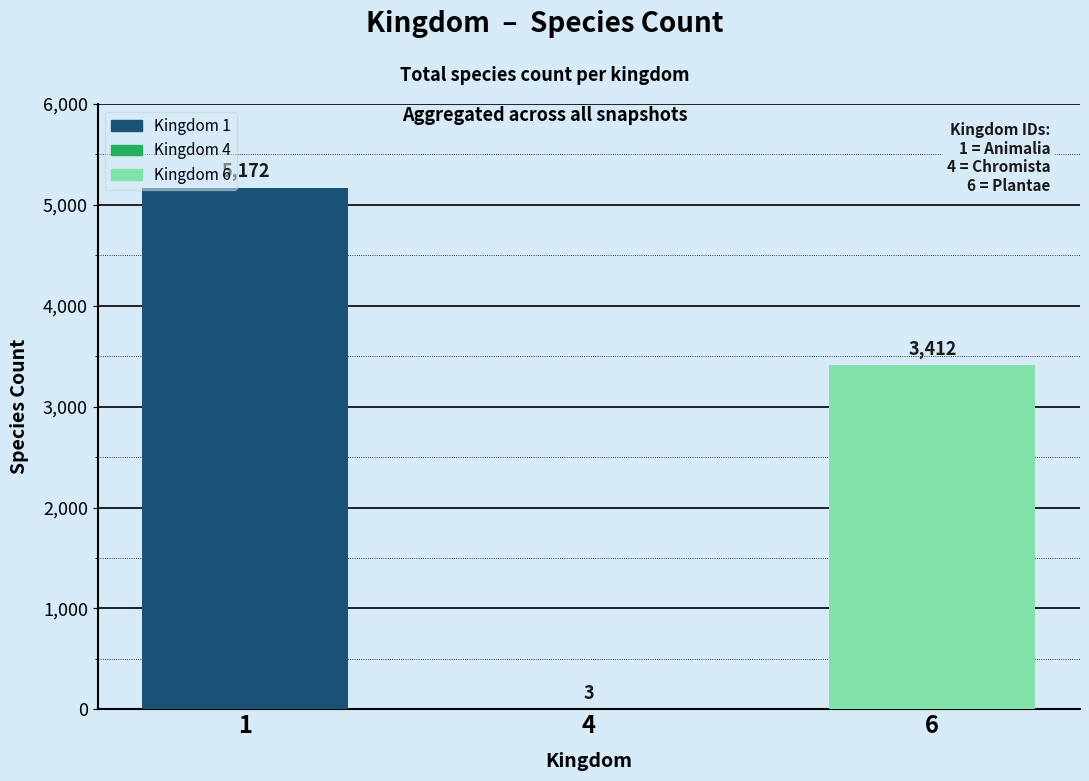

Reading left to right, extract all data points from this chart.

1=5172	4=3	6=3412